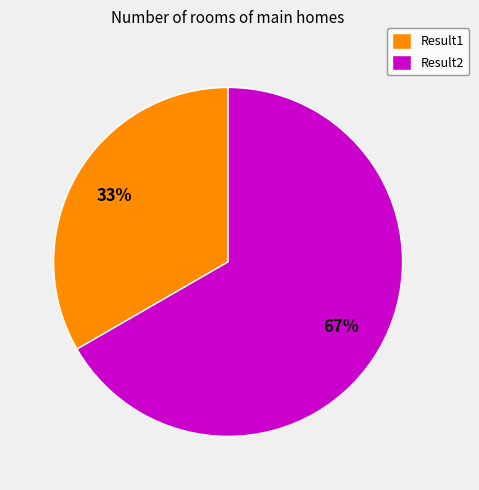

What percentage is the Result2 slice, to the nearest percent?

67%